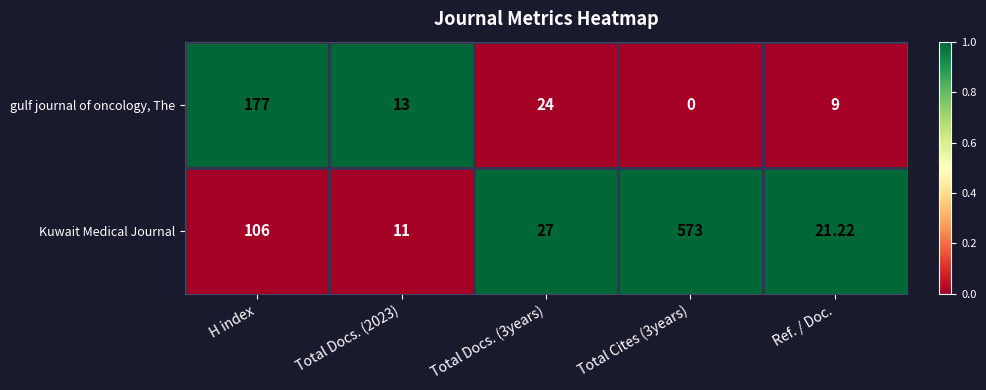

List the series in order of their peak value, highest first.

Kuwait Medical Journal, gulf journal of oncology, The